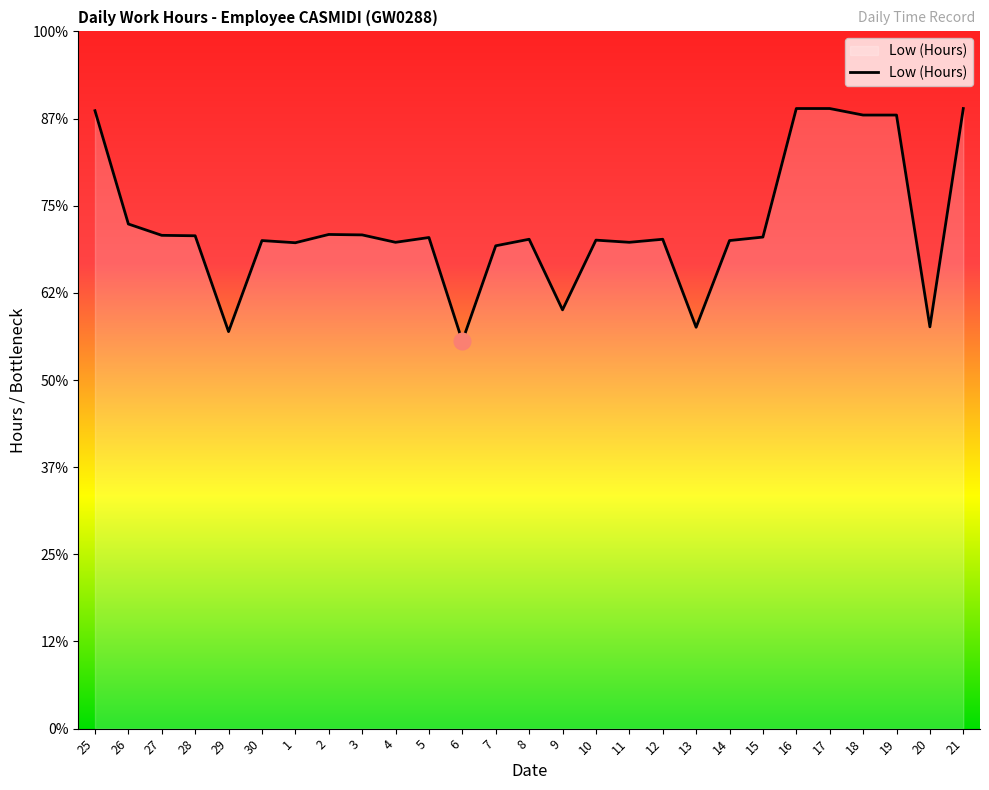

List the labels in order of value, smallest first.

6, 29, 13, 20, 9, 7, 1, 4, 11, 30, 14, 10, 8, 12, 5, 15, 28, 27, 3, 2, 26, 18, 19, 25, 16, 17, 21